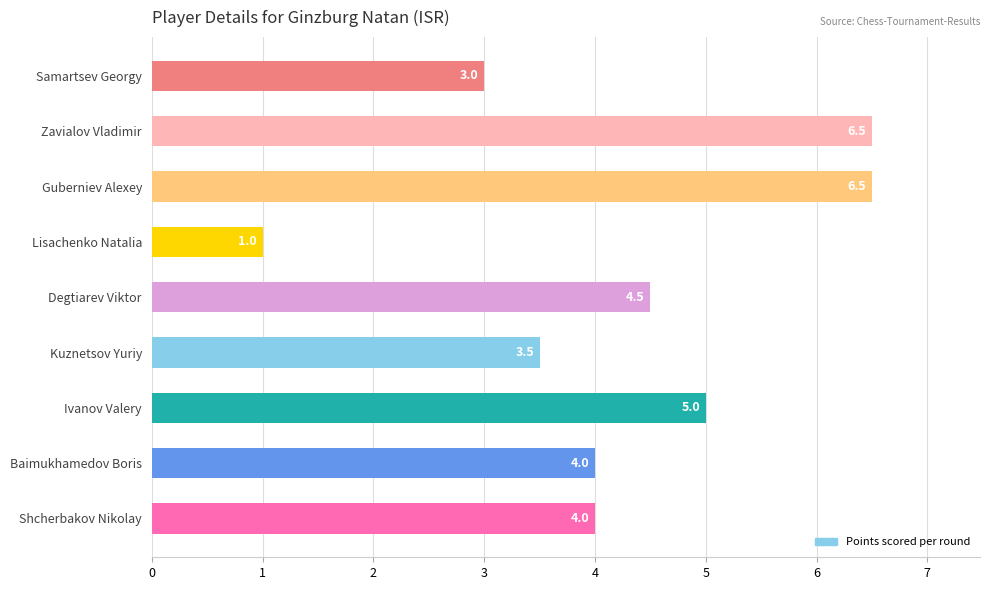

What is the value of the 9th bar from the top?

4.0